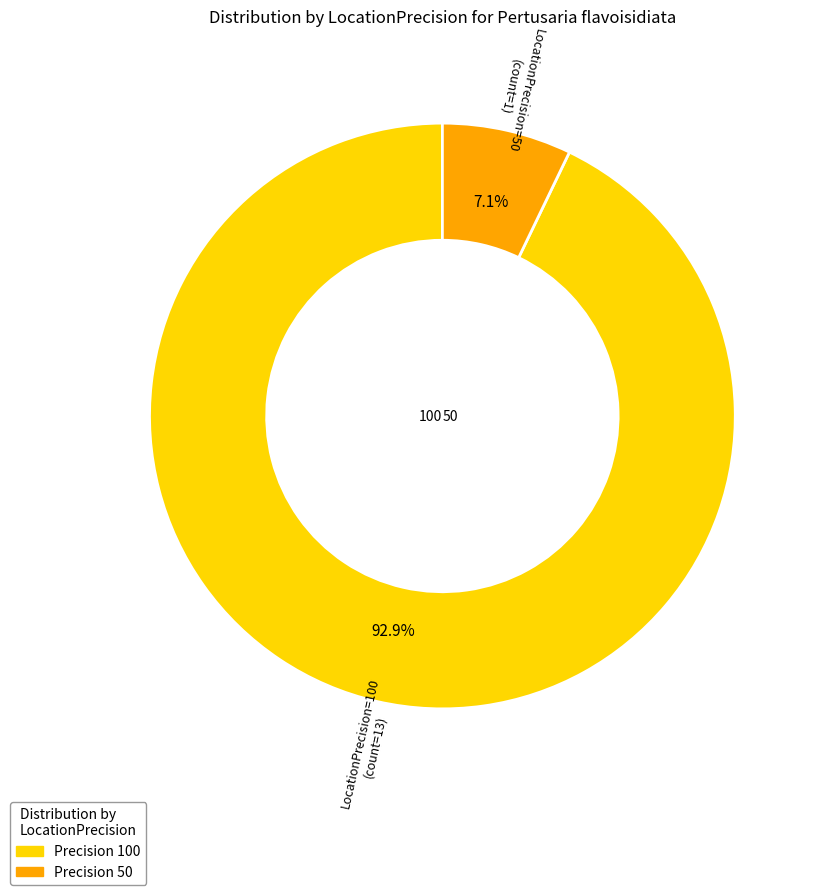

Is it true that 50 is 14% of the pie?

False